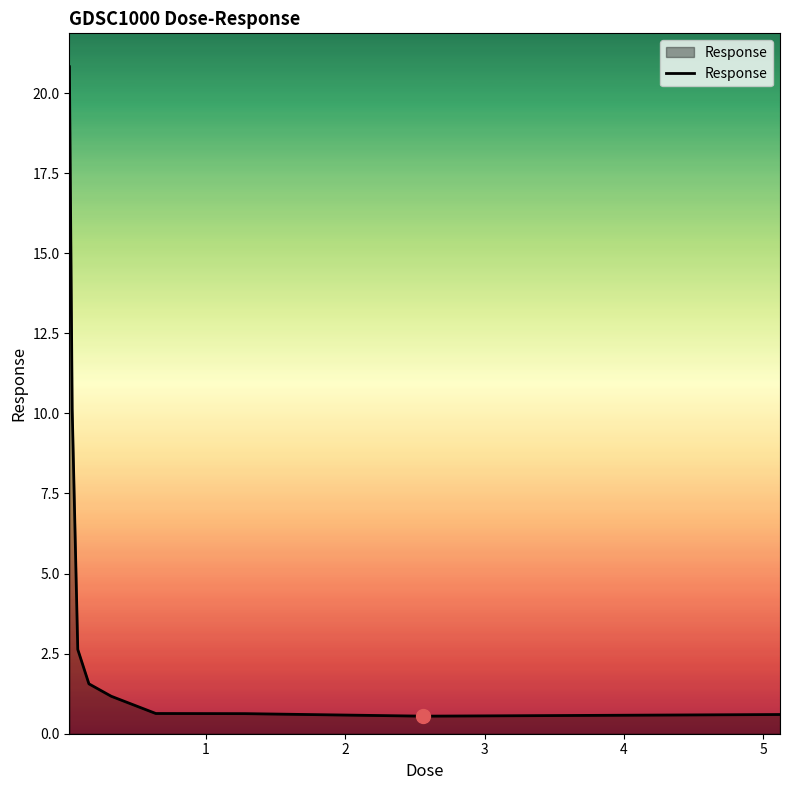

What is the minimum value shown in the chart?

0.5